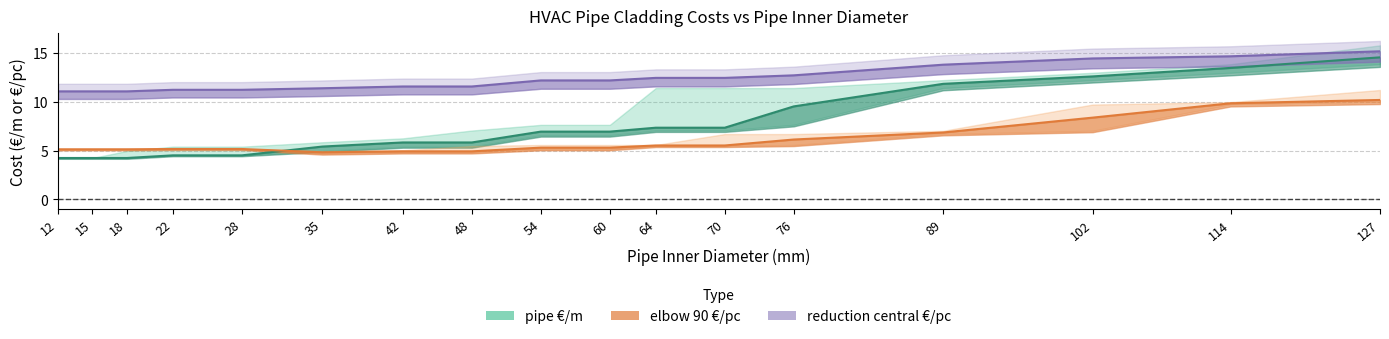

Which has a higher value, 54 or 60?

54